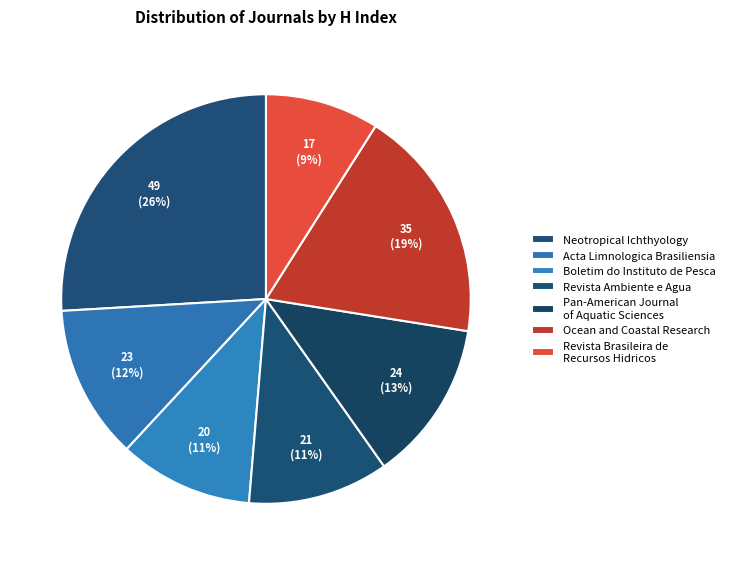

What is the change in value from Acta Limnologica Brasiliensia to Revista Brasileira de Recursos Hidricos?

-6